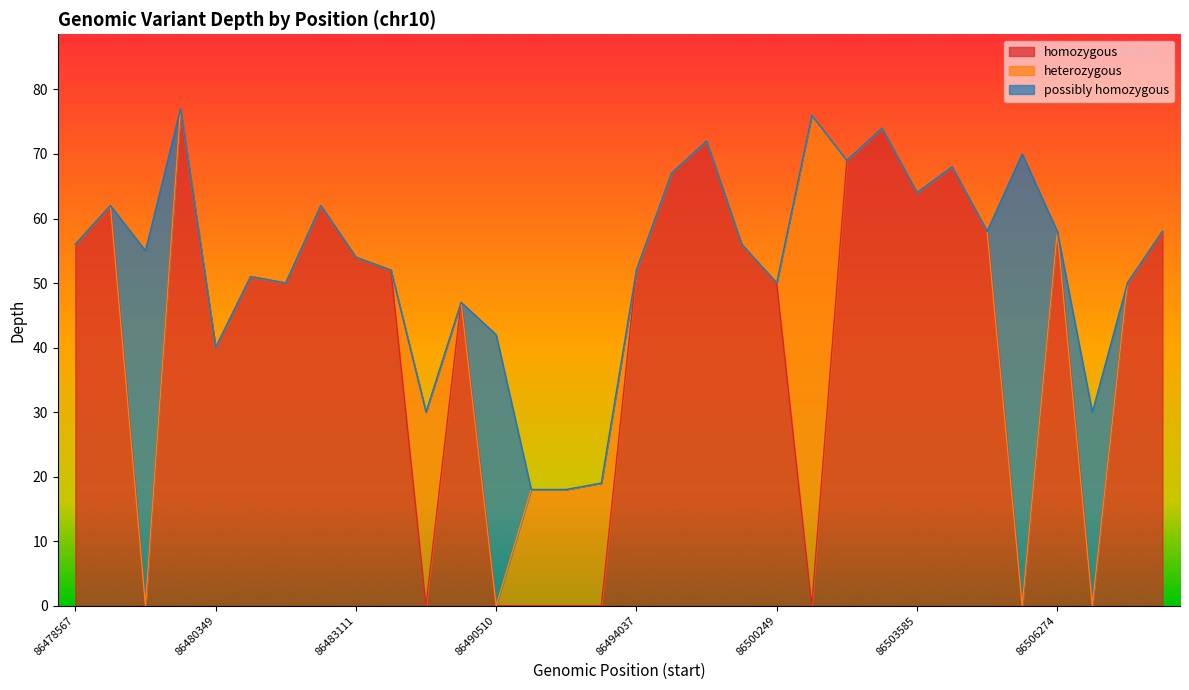

What is the total value across all series at 86490510?

42